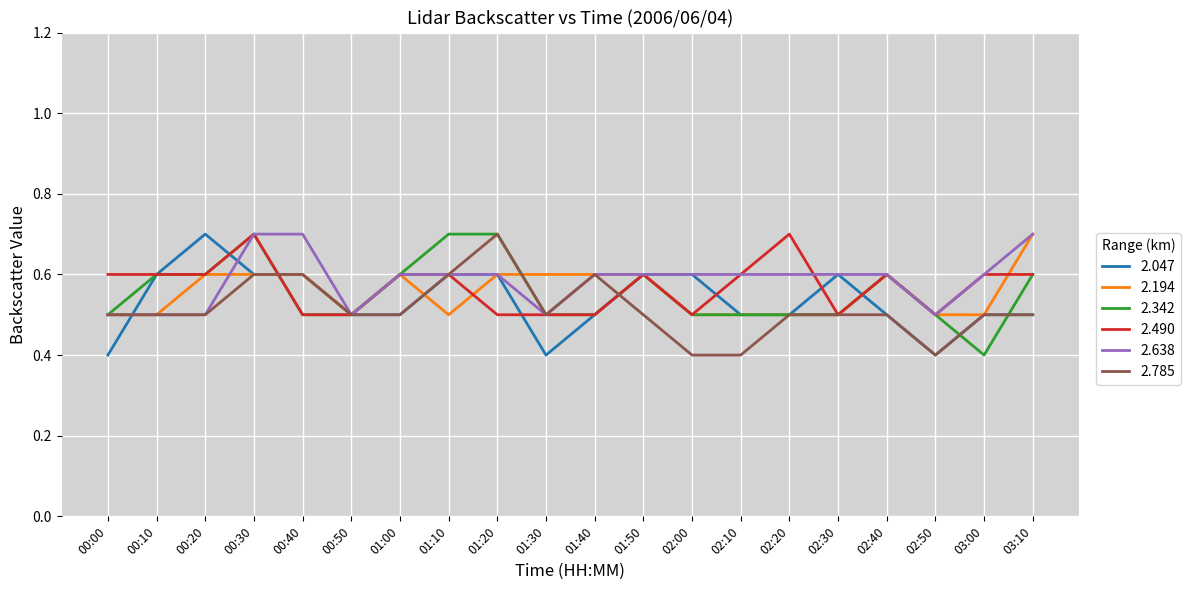

Is it true that 2.638 equals 1.0 at 03:10?

False